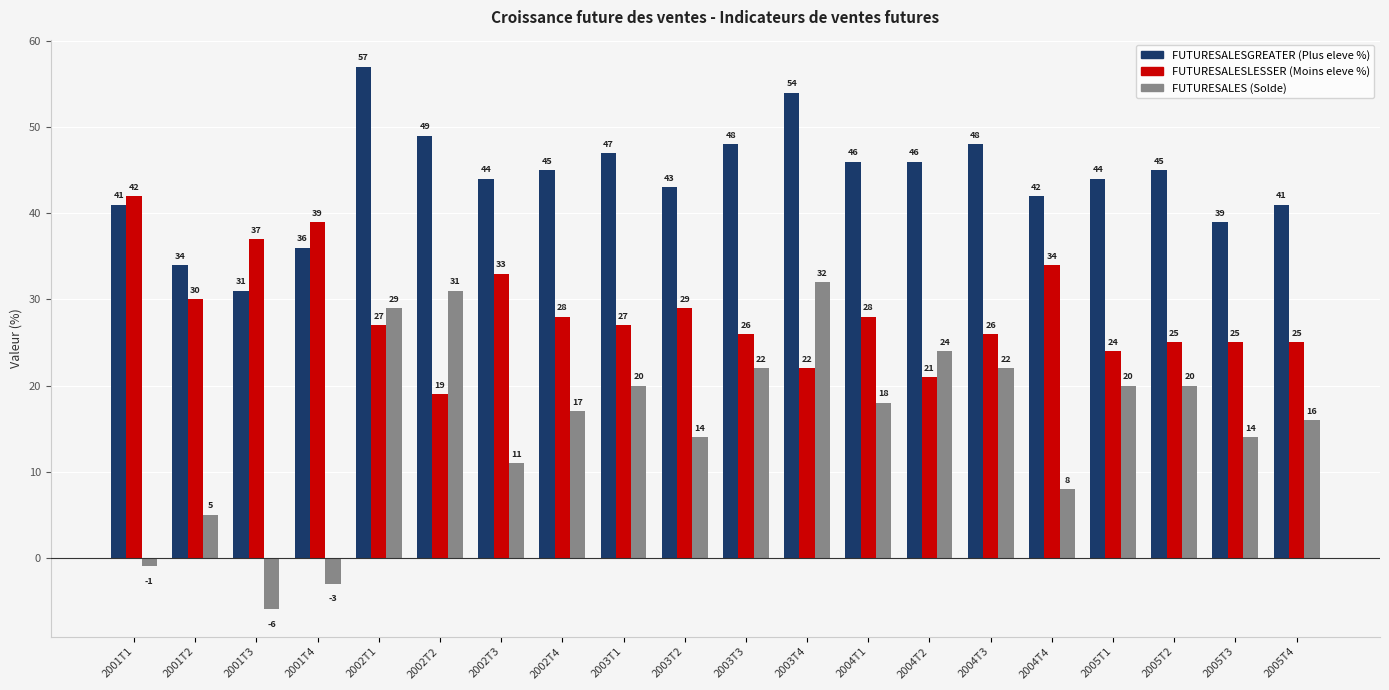

At which category is the sum across all series the highest?

2002T1